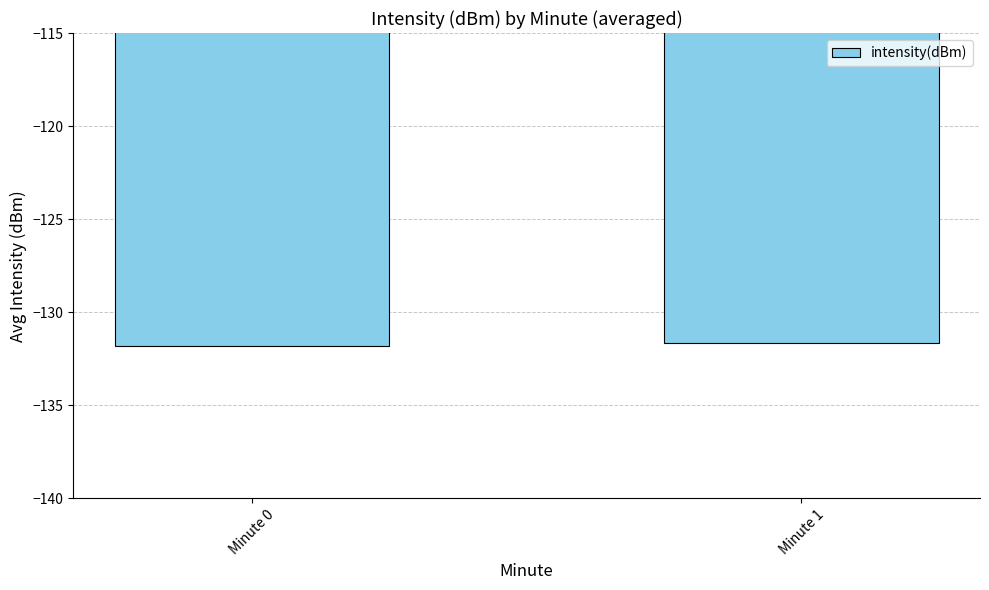

What is the value of the 2nd bar from the left?

-131.6